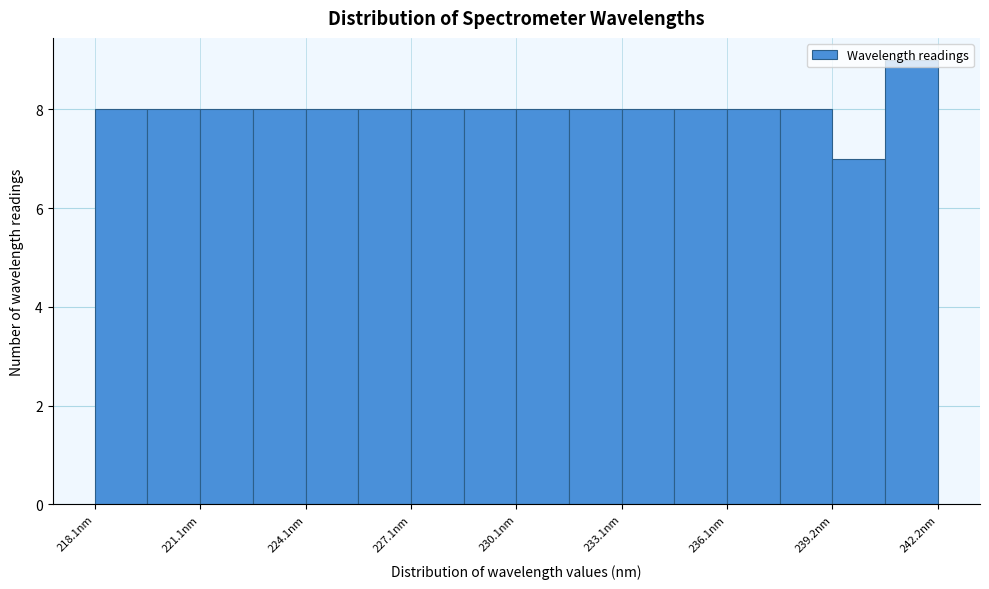

Around what value on the x-axis is the tallest bar? Give the approximate position of its centre, as read against the axis.

241.5